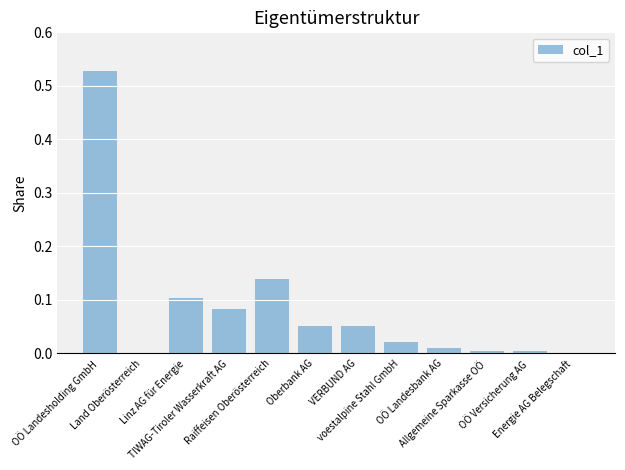

The value at Linz AG für Energie is 0.1. True or false?

False